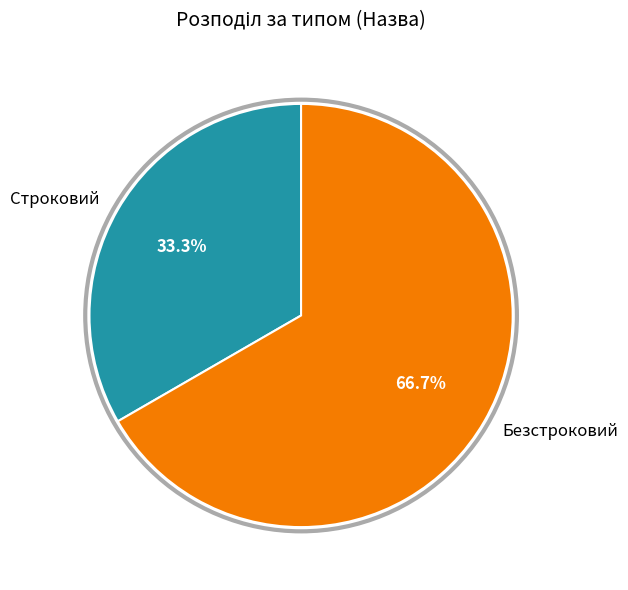

What is the majority slice?

Безстроковий